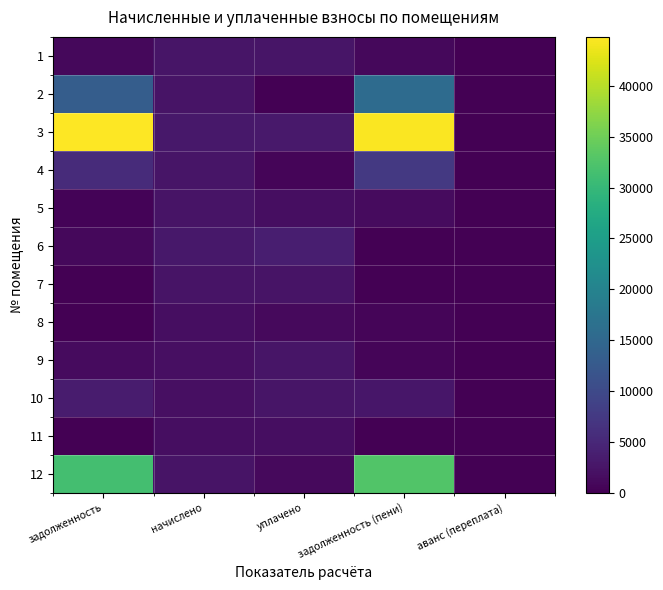

Count the number of categories in the chart.

5